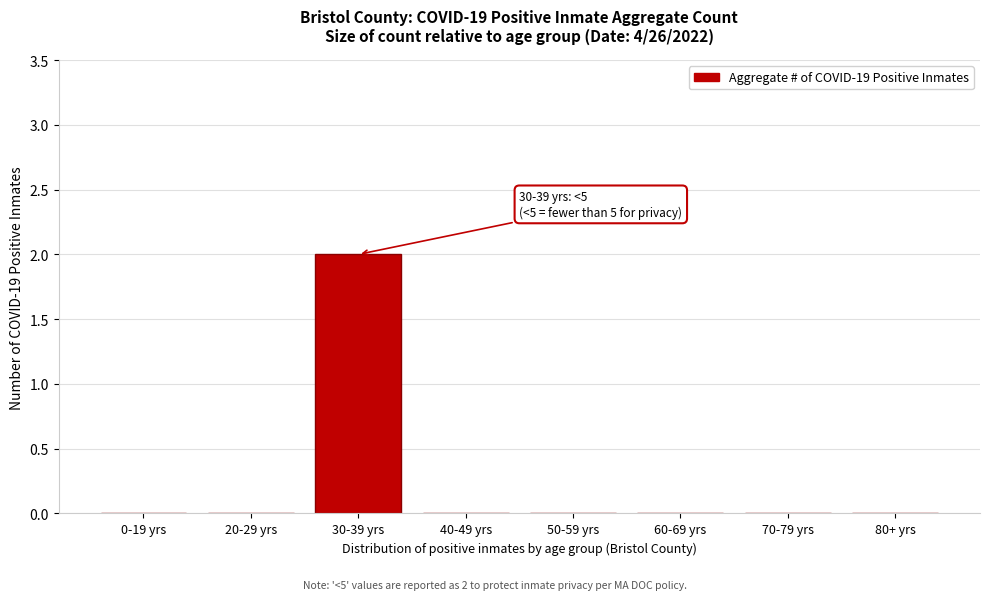

Reading left to right, what are all the values shown in this chart?

0-19 yrs=0	20-29 yrs=0	30-39 yrs=2	40-49 yrs=0	50-59 yrs=0	60-69 yrs=0	70-79 yrs=0	80+ yrs=0